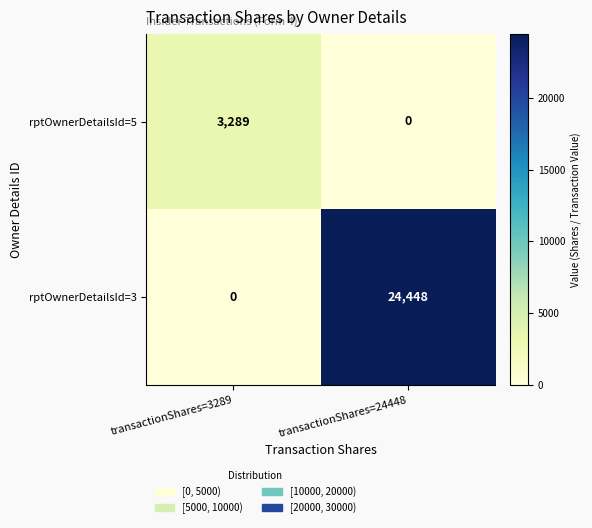

List the series in order of their peak value, lowest first.

rptOwnerDetailsId=5, rptOwnerDetailsId=3